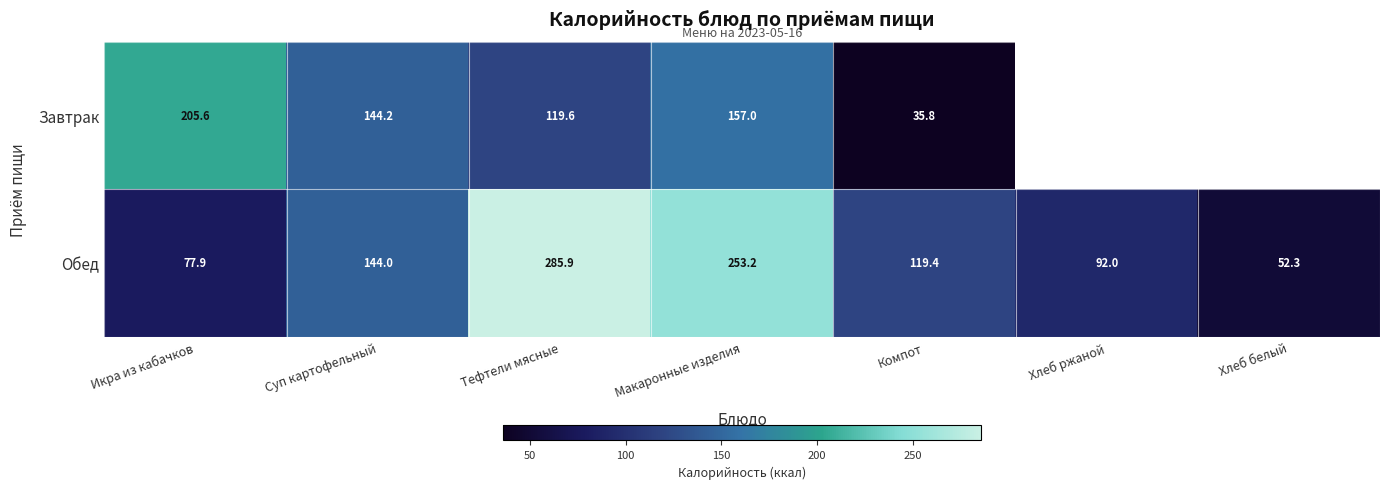

At which label does Обед reach its minimum?

Хлеб белый